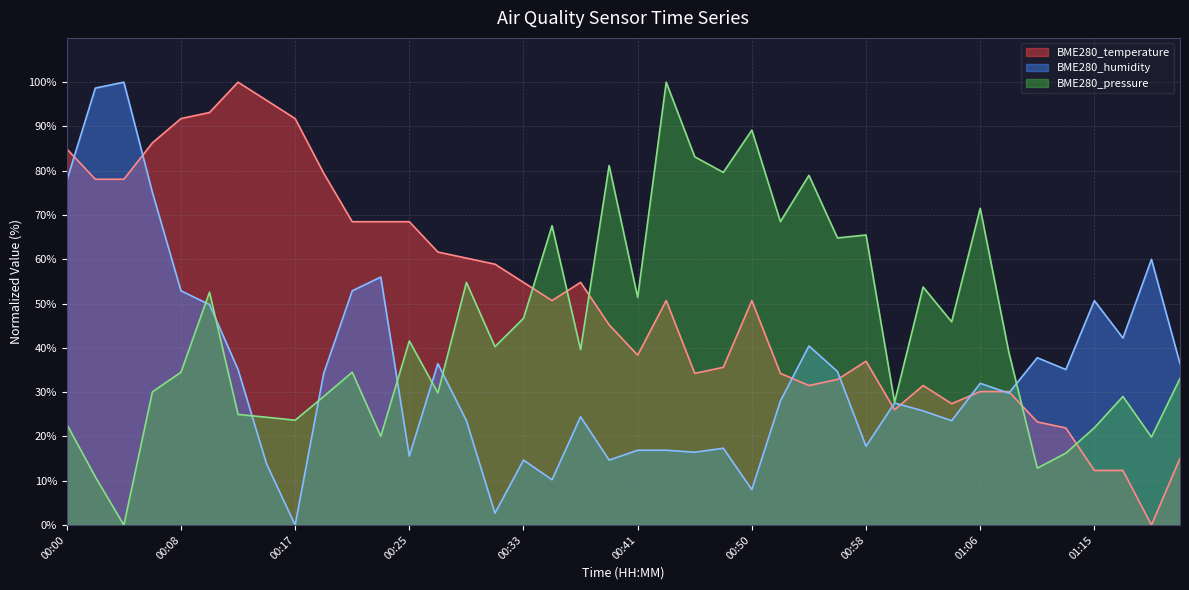

What is the difference between the highest and lowest values at 01:08?

9.3